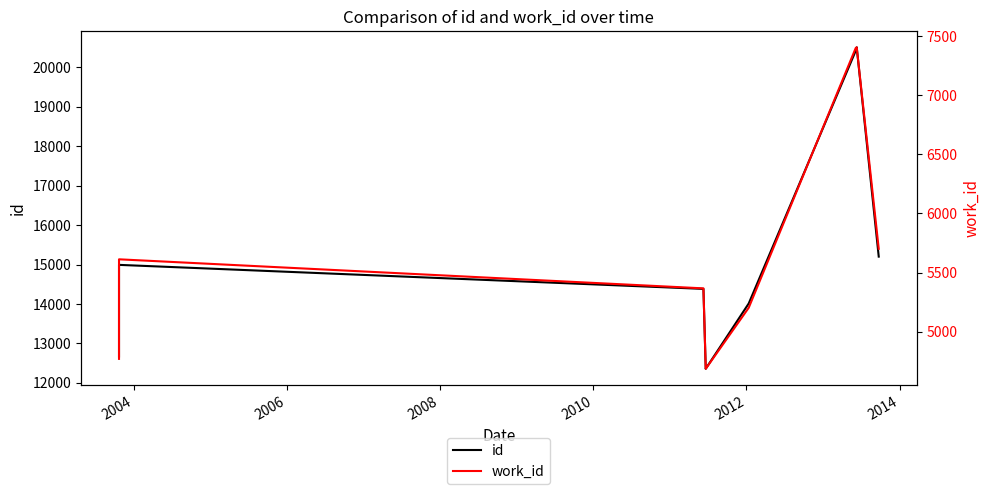

The value of work_id at 2004 is 1851. True or false?

False